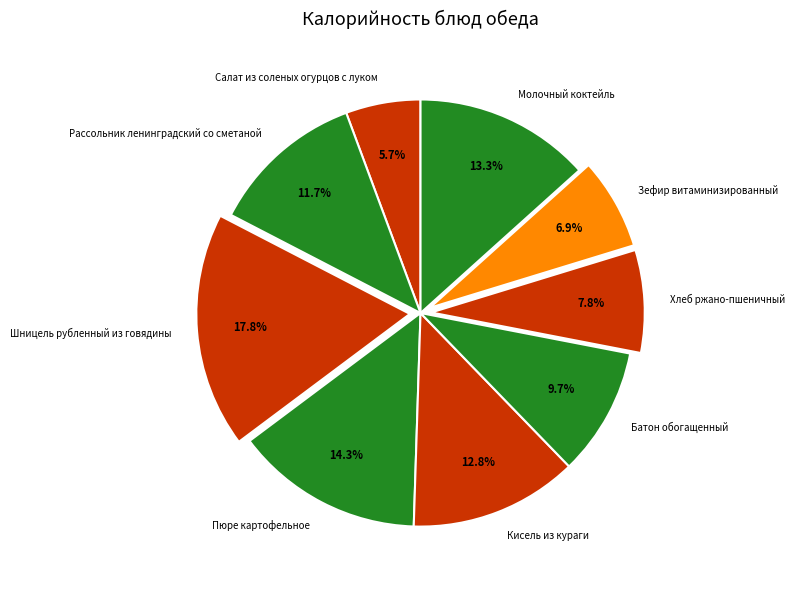

Is it true that Пюре картофельное is 14% of the pie?

True